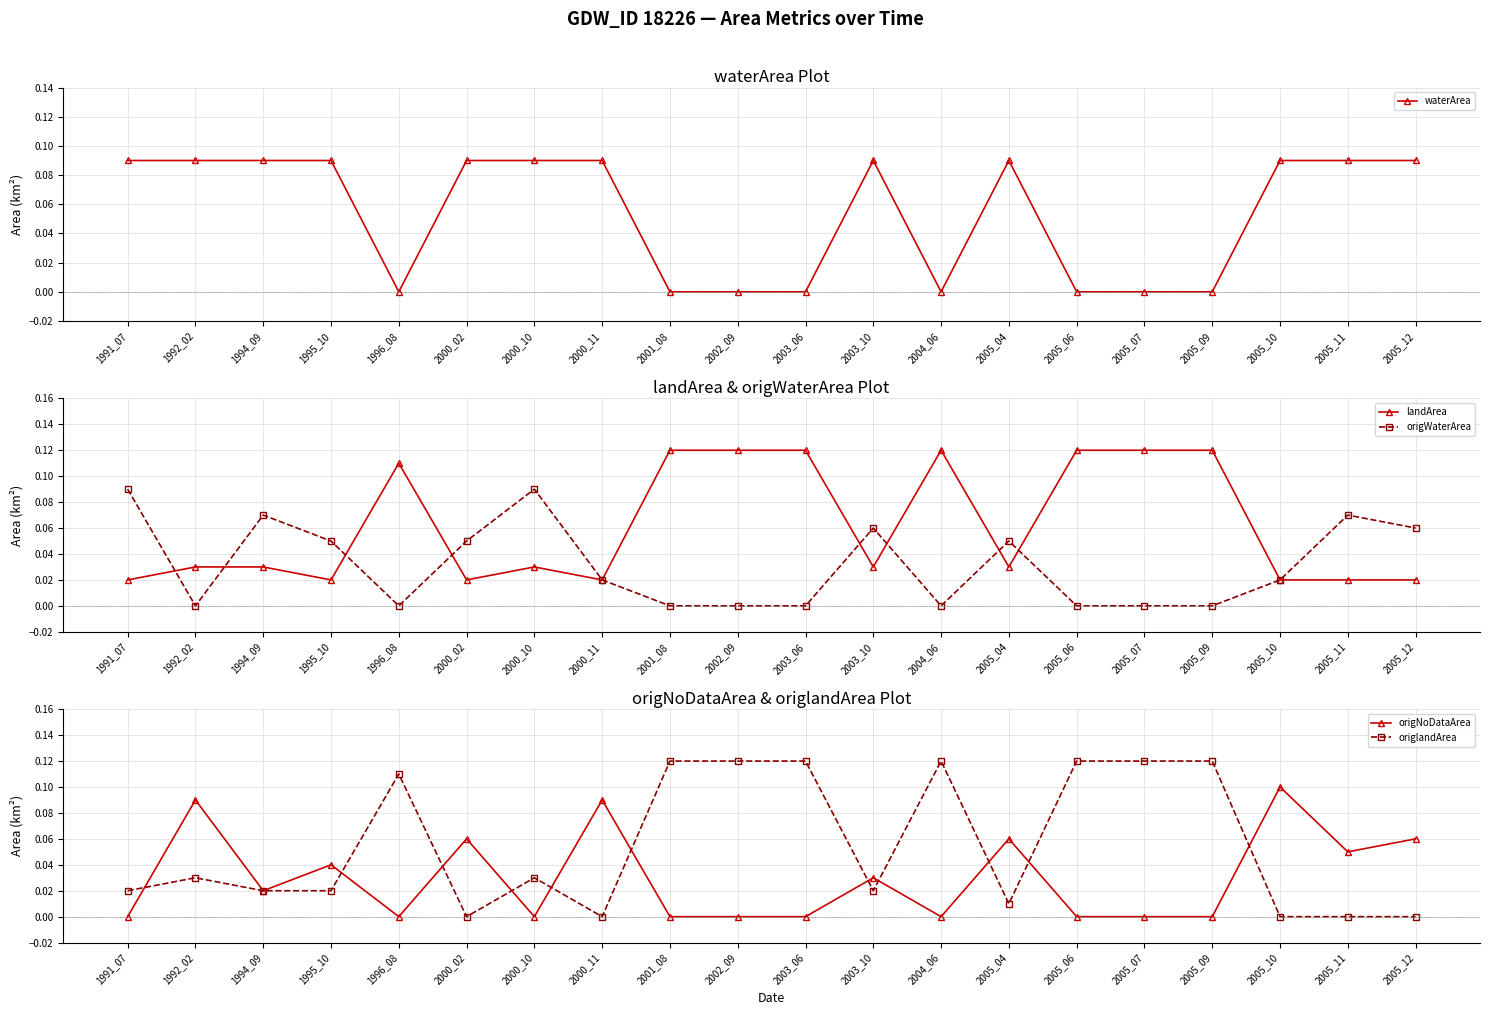

At which label does origlandArea reach its minimum?

2000_02